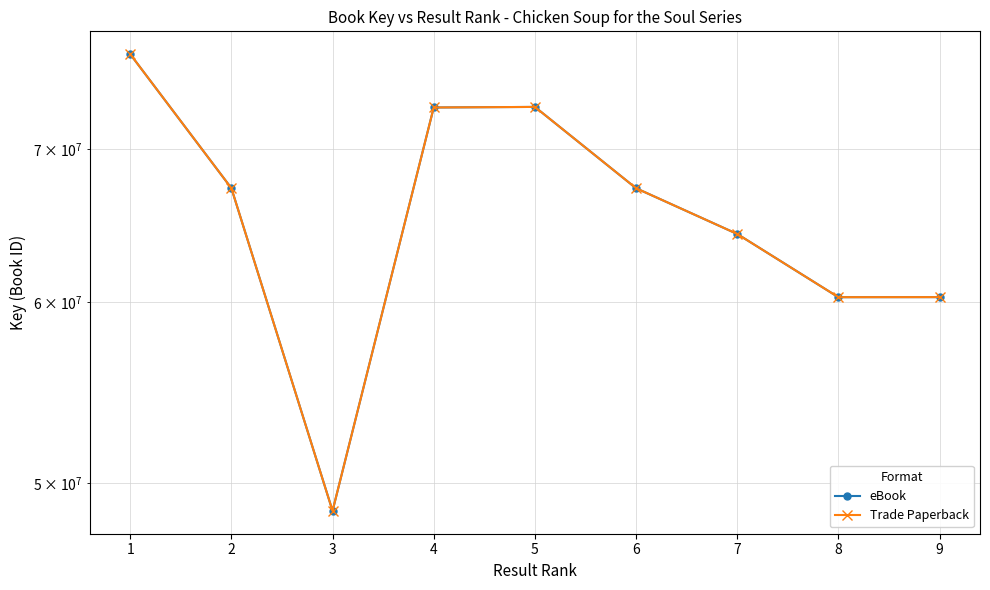

At how many categories does at least one series exceed 72208901?

3